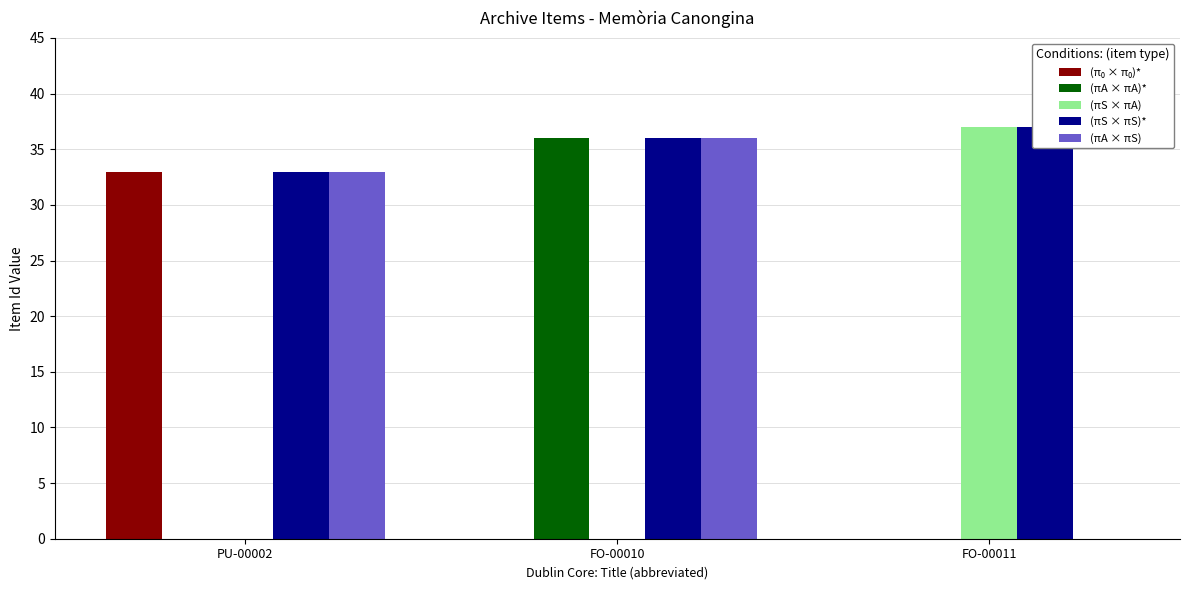

What is the difference between the maximum and minimum values in the (π₀ × π₀)* series?

33